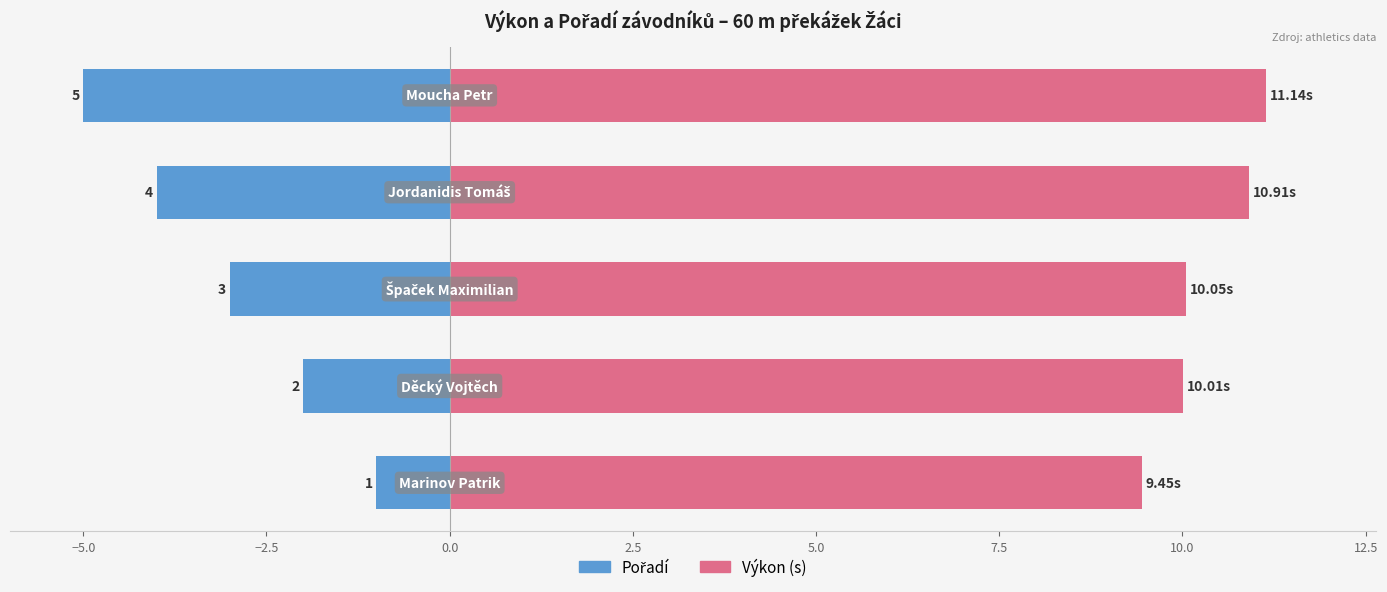

How many bars are there in total?

10